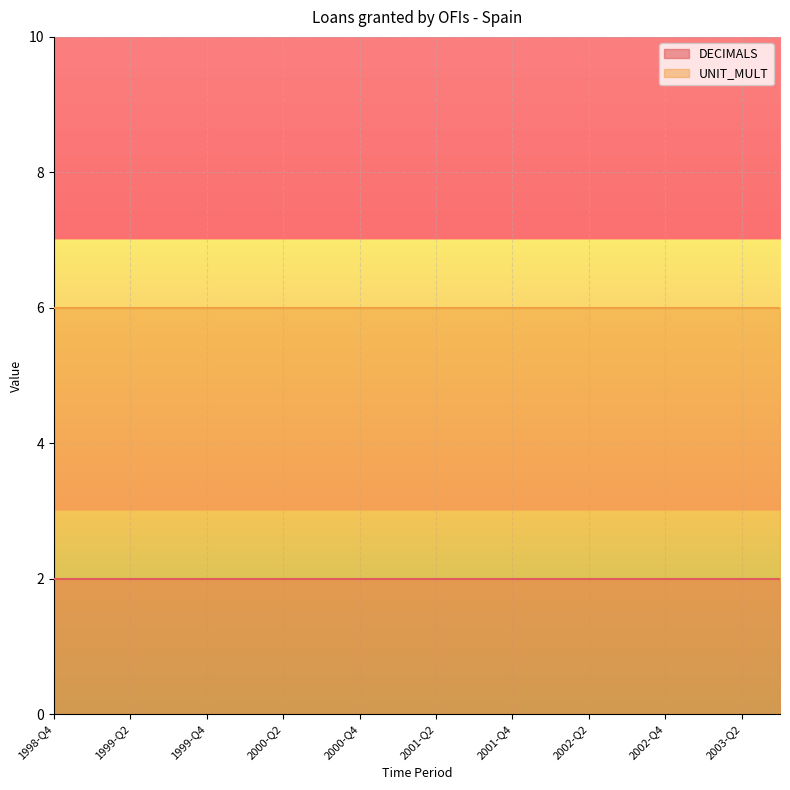

What is the total value across all series at 1999-Q3?

8